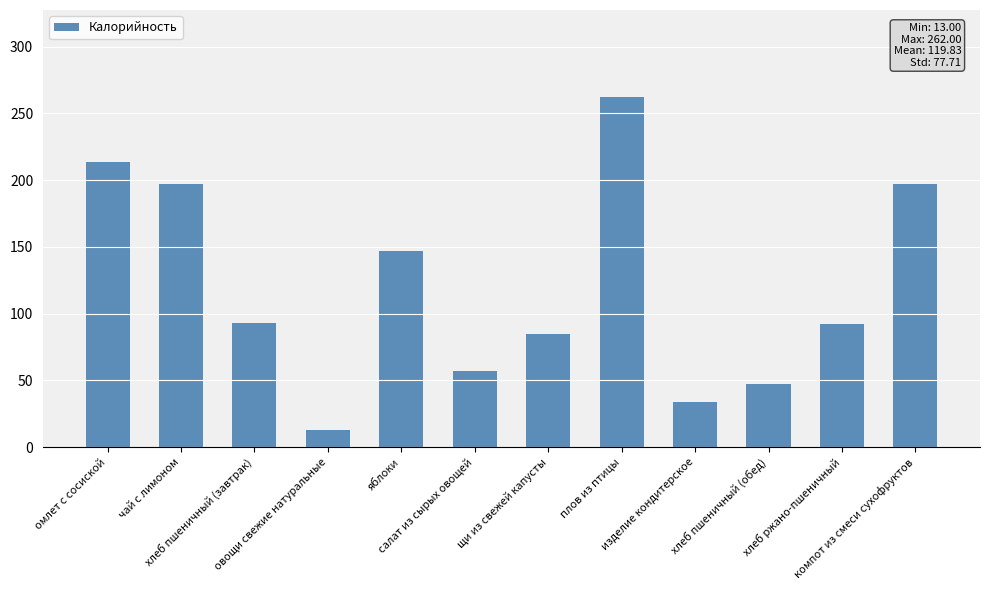

How many bars are there in total?

12